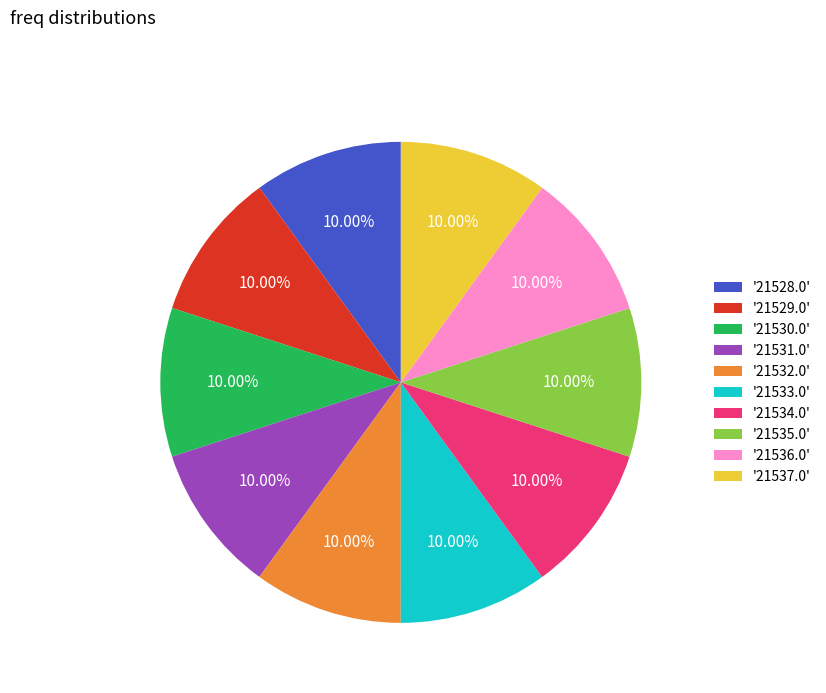

Is there a majority slice in this chart?

No